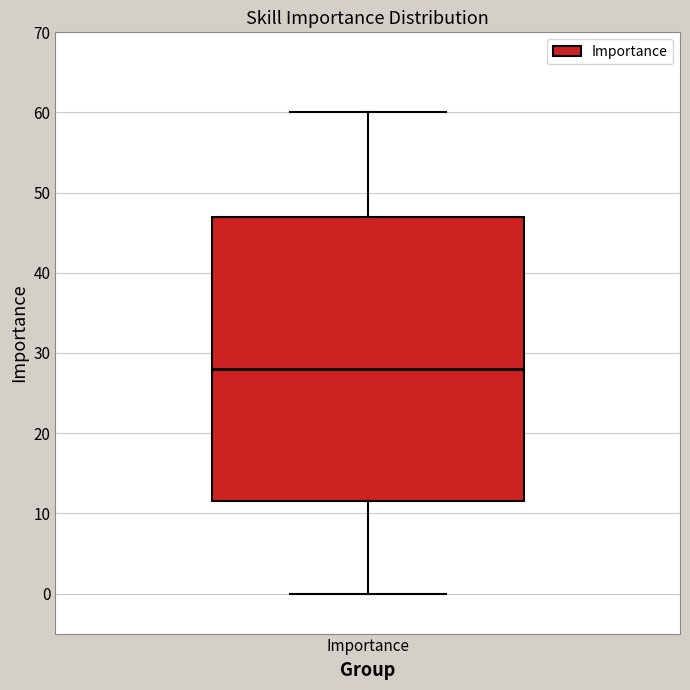

Transcribe this box plot: give where the median line is, the range the box spans, and where the two whiskers end, as read against the y-axis. The values are not printed on the chart, so give them approximately, as read against the axis.

median 28, box 12 to 47, whiskers 0 to 60